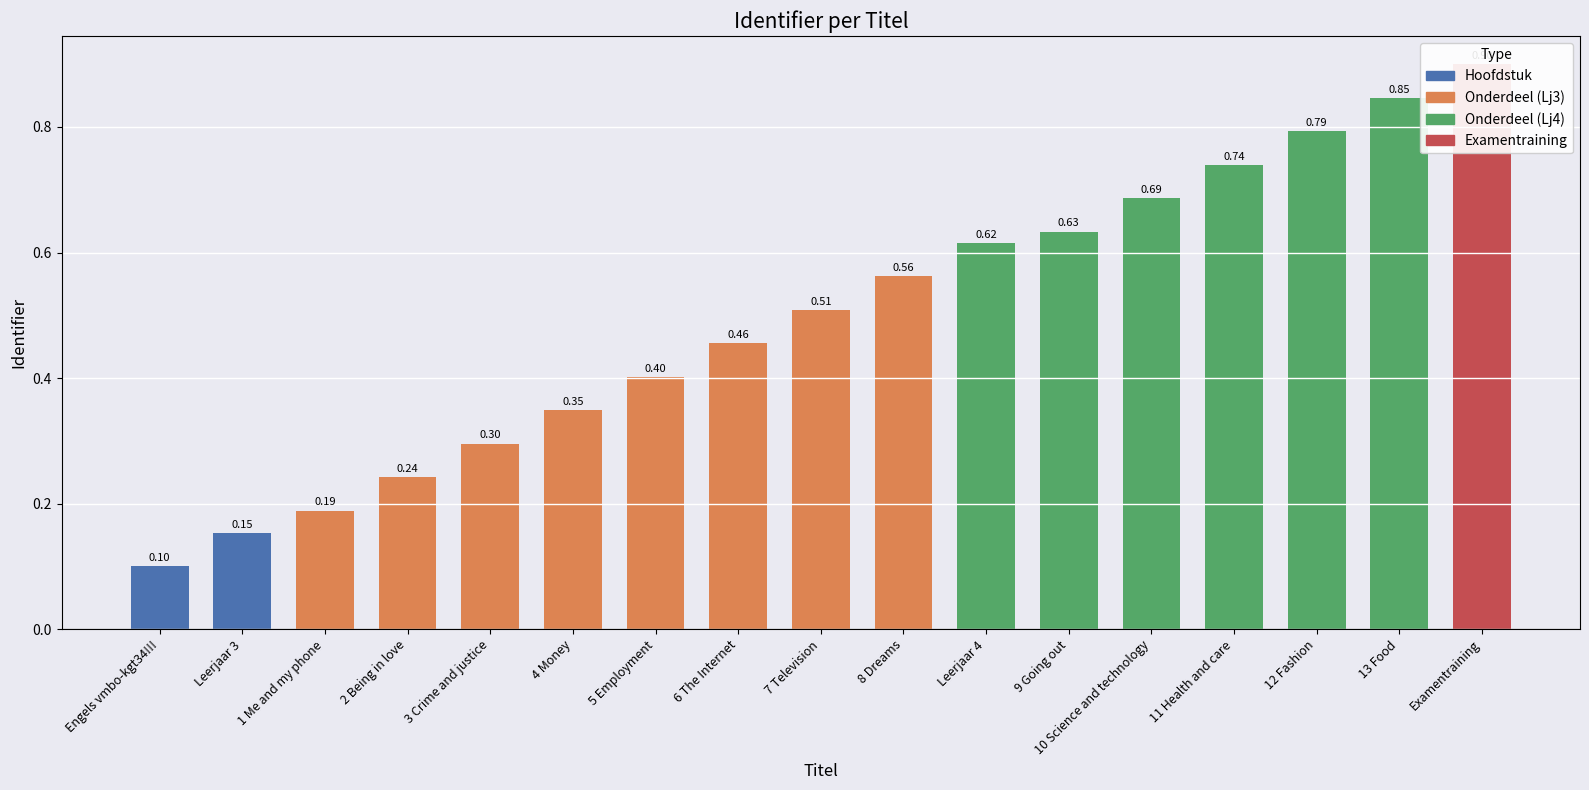

Is it true that the value at 6 The Internet is 0.5?

True